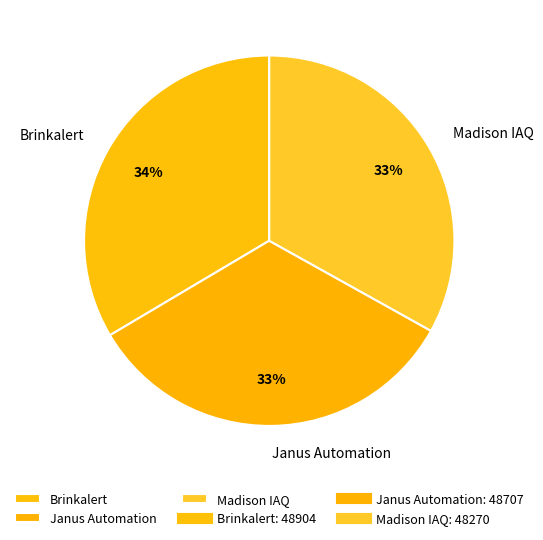

Count the number of slices in the pie.

3